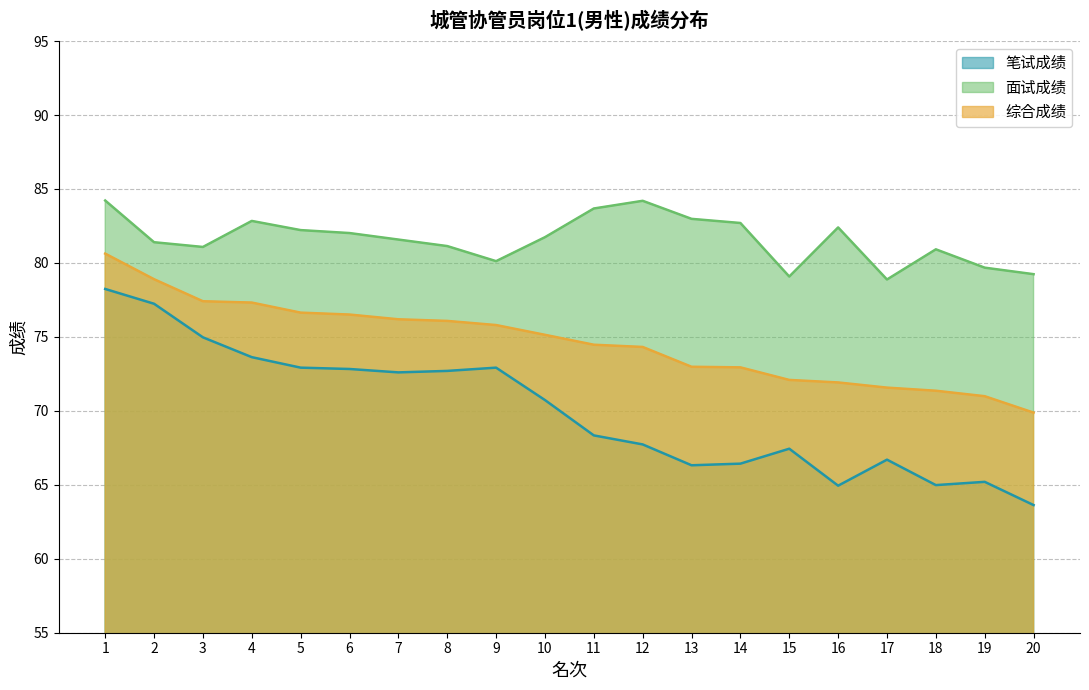

What is the sum of all 笔试成绩 values?

1400.5